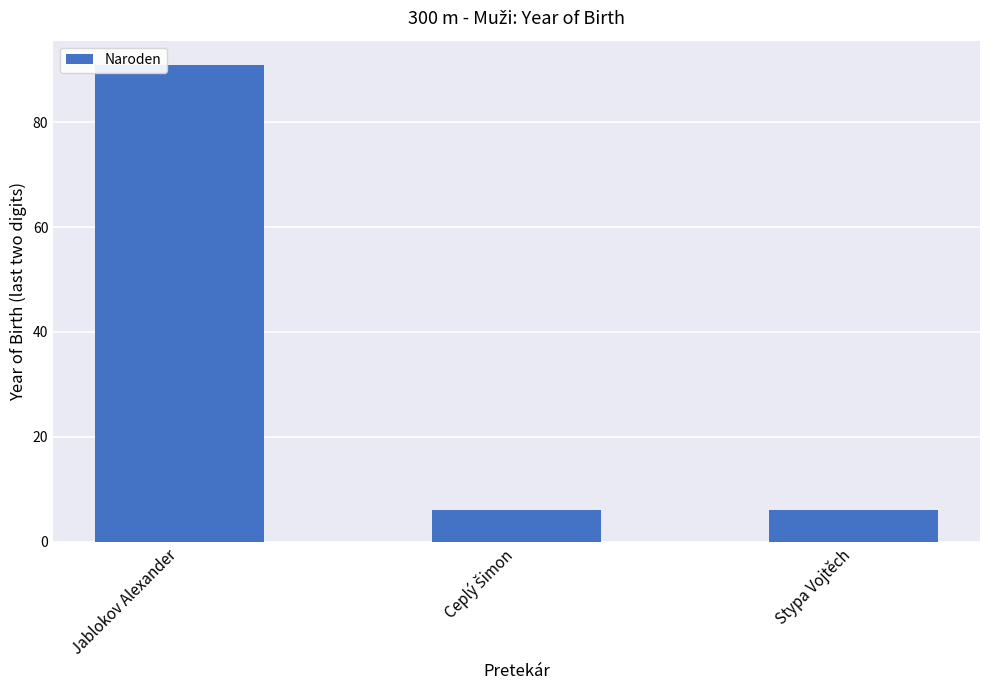

Reading left to right, transcribe all the data shown in this chart.

91	6	6